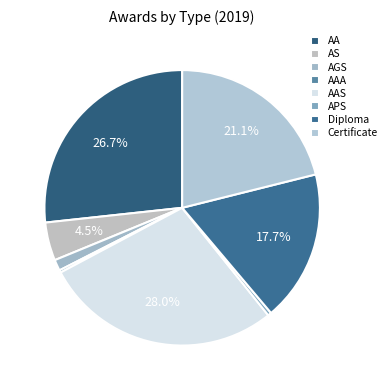

Which slice is the smallest?

AAA